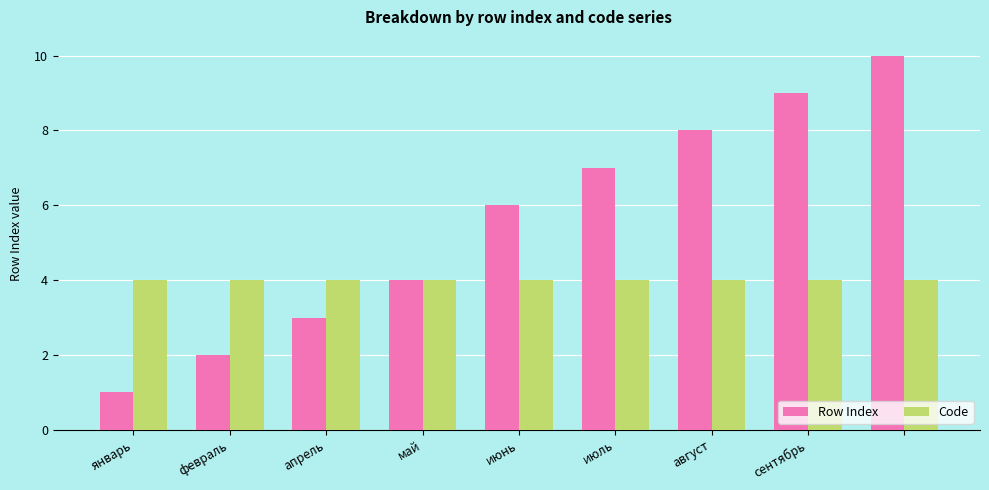

Which series has the widest spread of values?

Row Index